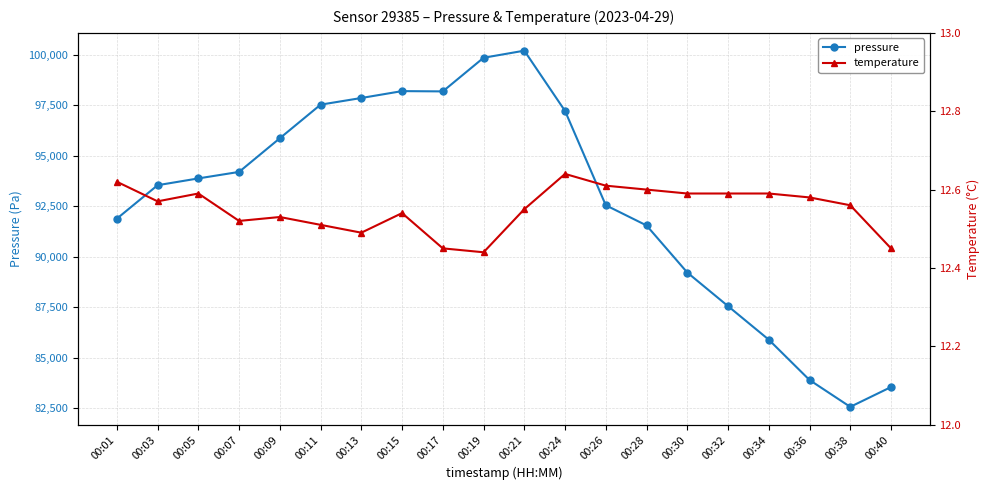

Count the number of categories in the chart.

20